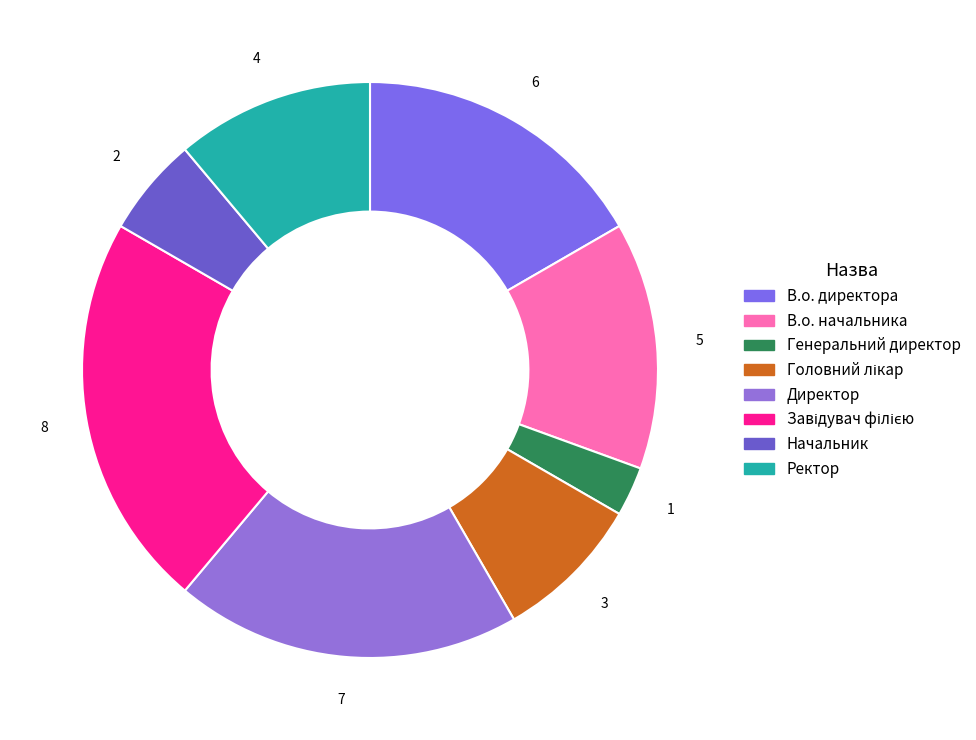

How much of the chart is everything except Директор?

80.6%